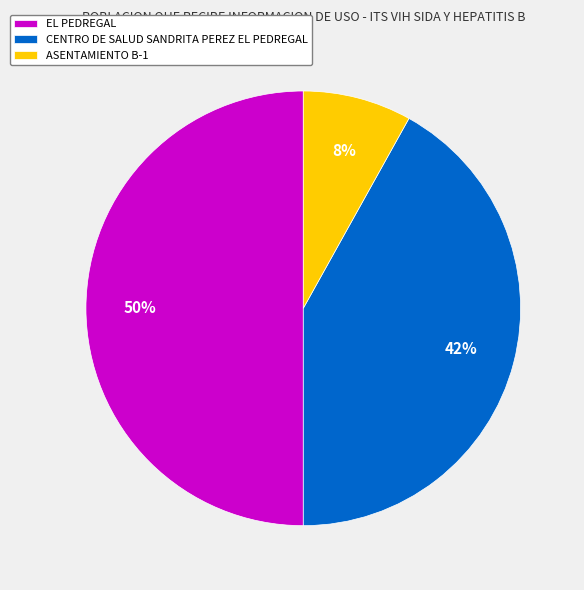

Do EL PEDREGAL and CENTRO DE SALUD SANDRITA PEREZ EL PEDREGAL together represent more than half of the pie?

Yes